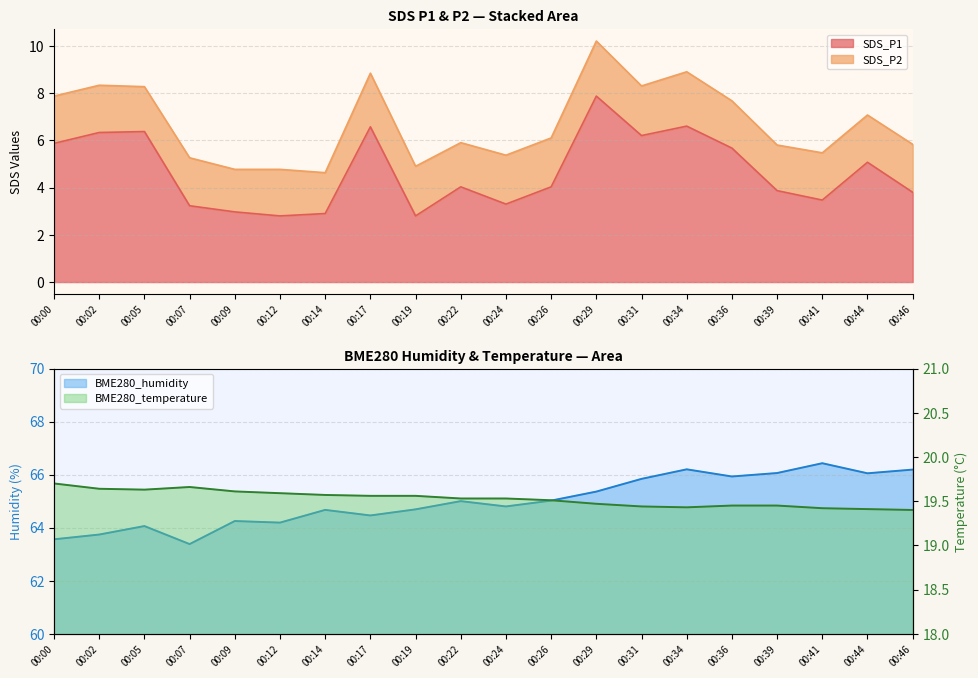

True or false: SDS_P1 has a value of 3.8 at 00:46.

True